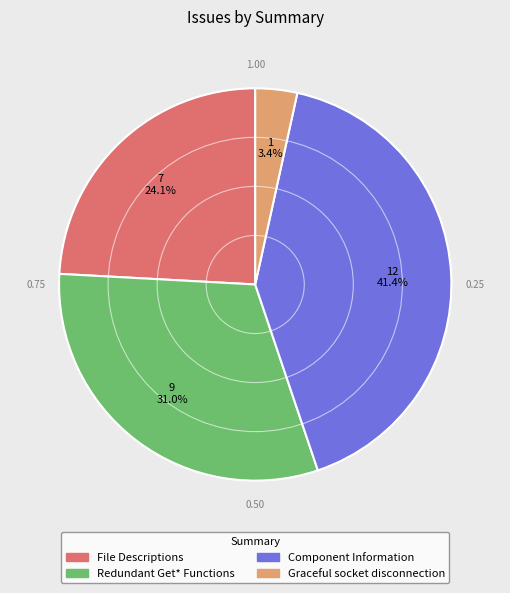

Is there any slice that represents more than half of the pie?

No